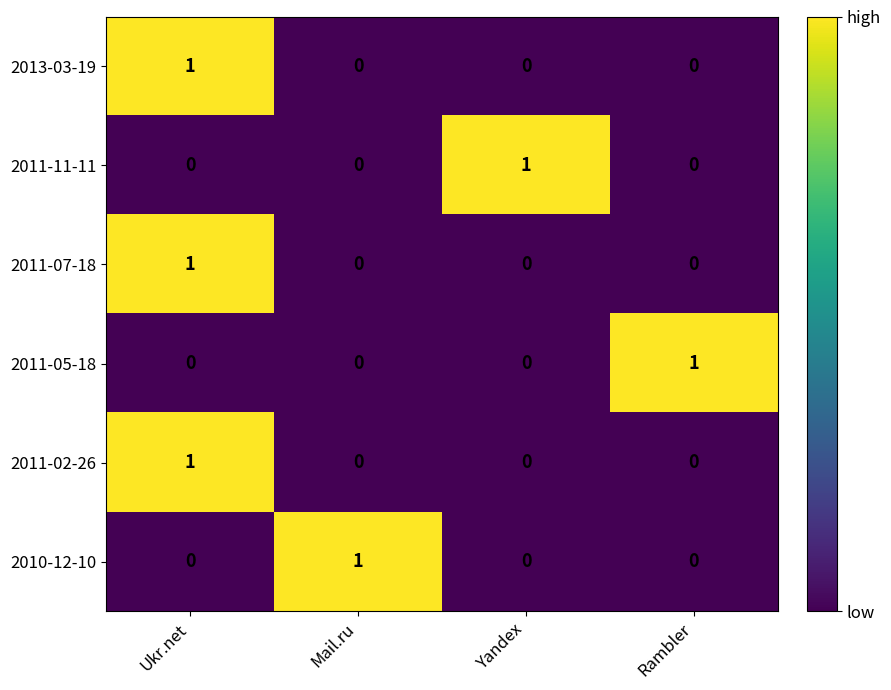

Is the value of 2011-02-26 at Ukr.net greater than the value of 2010-12-10 at Yandex?

Yes